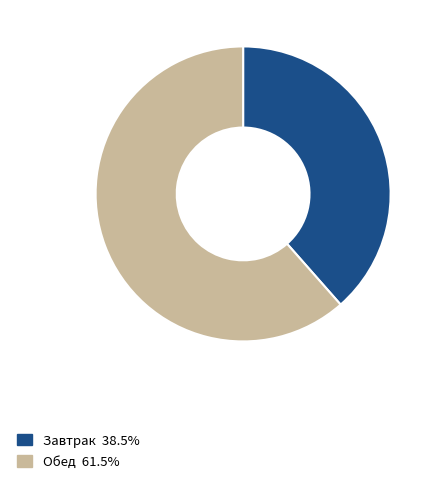

Is there a majority slice in this chart?

Yes